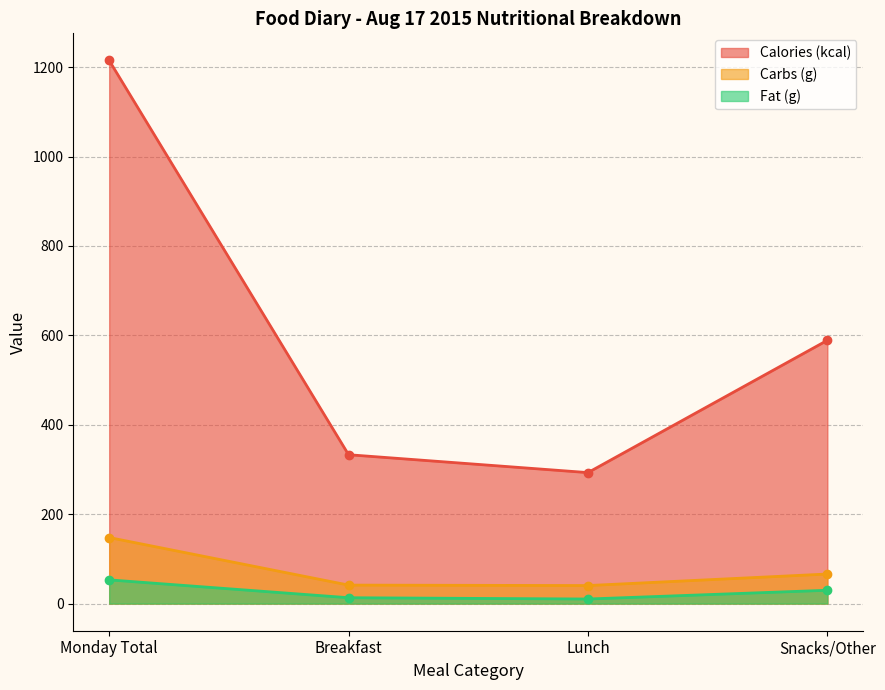

What value does the Fat (g) series have at Lunch?

10.2